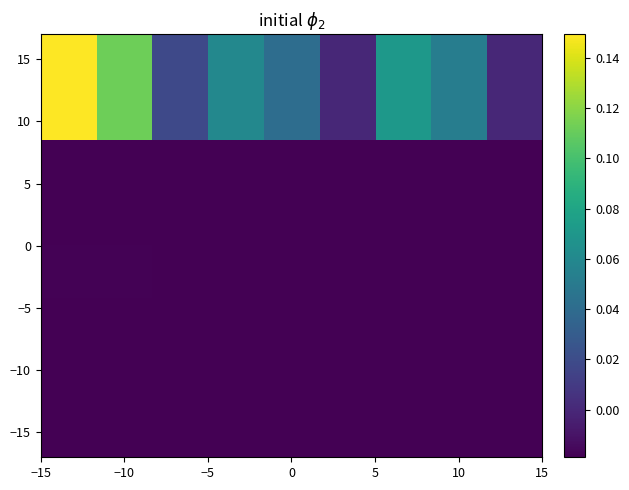

What is the maximum value shown in the chart?

0.1